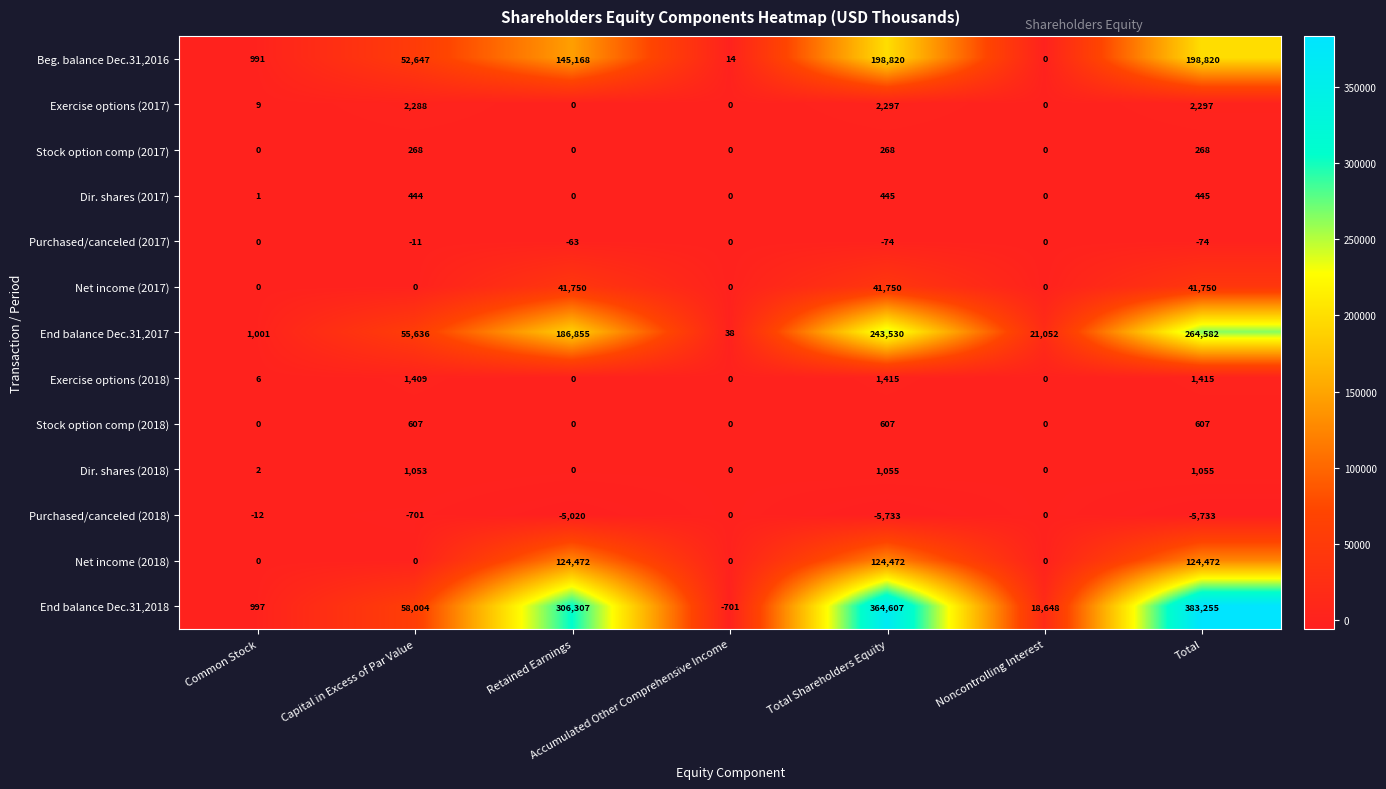

Which series has the widest spread of values?

End balance Dec.31,2018